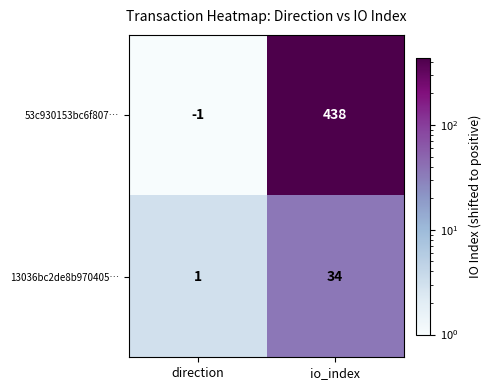

Reading left to right, what are all the values shown in this chart?

53c930153bc6f807…: direction=-1	io_index=438
13036bc2de8b970405…: direction=1	io_index=34